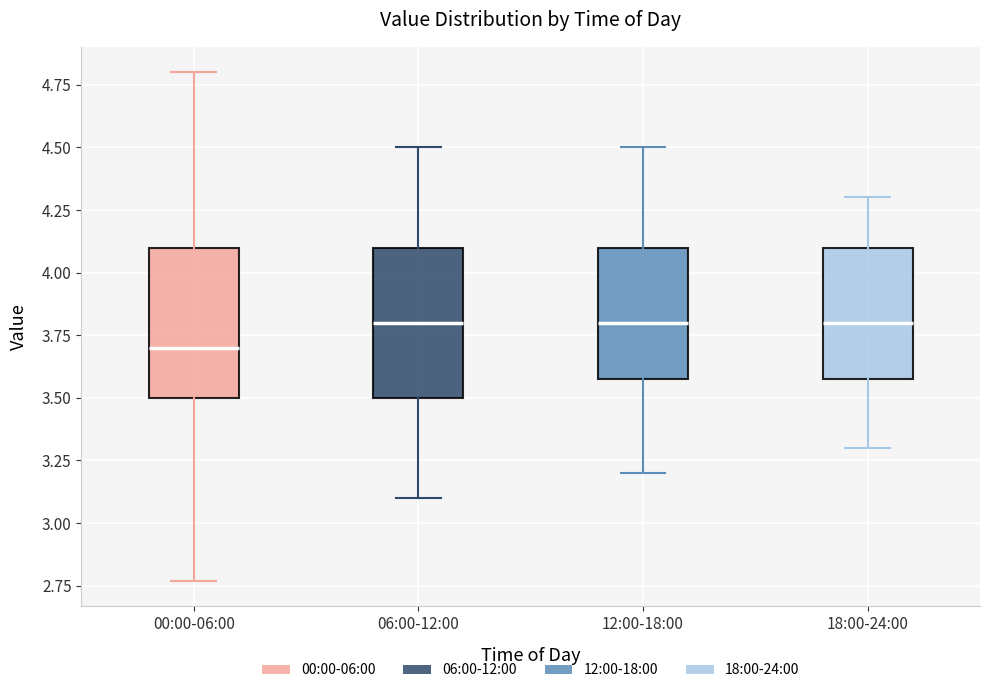

Where does the upper whisker of the box for 06:00-12:00 end on the y-axis? The values are not printed on the chart, so give them approximately, as read against the axis.

4.50